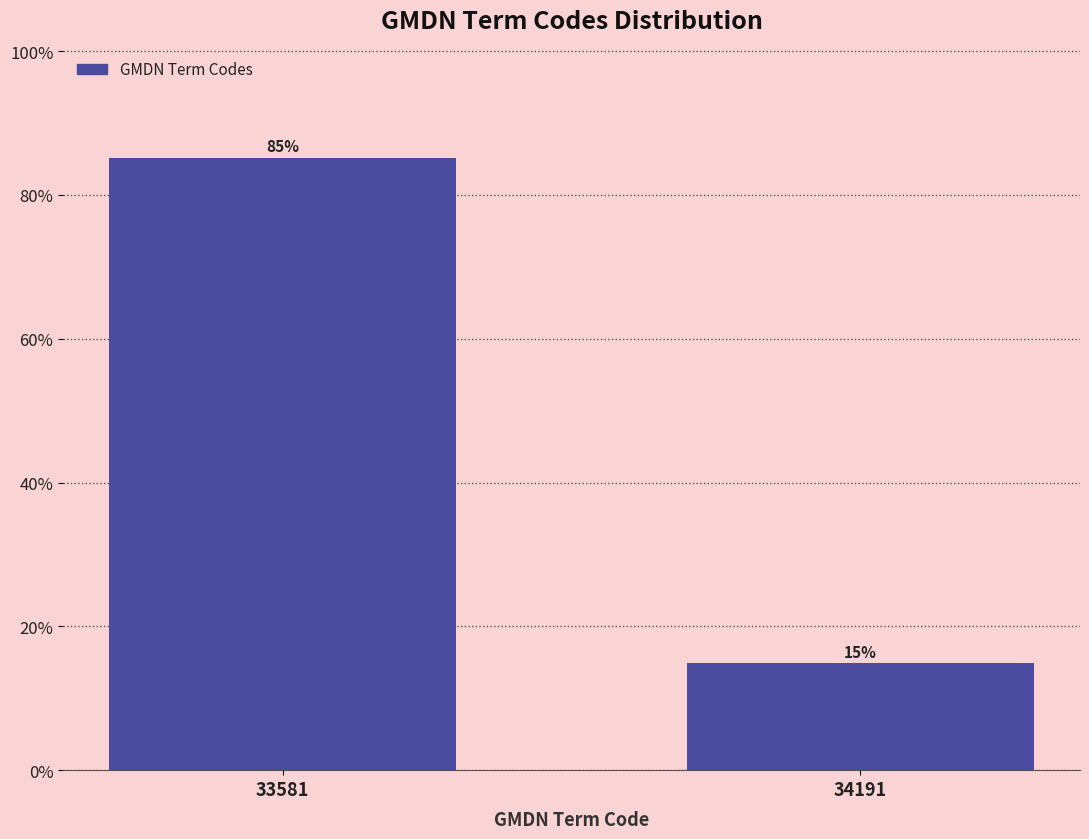

What is the smallest value displayed?

14.8